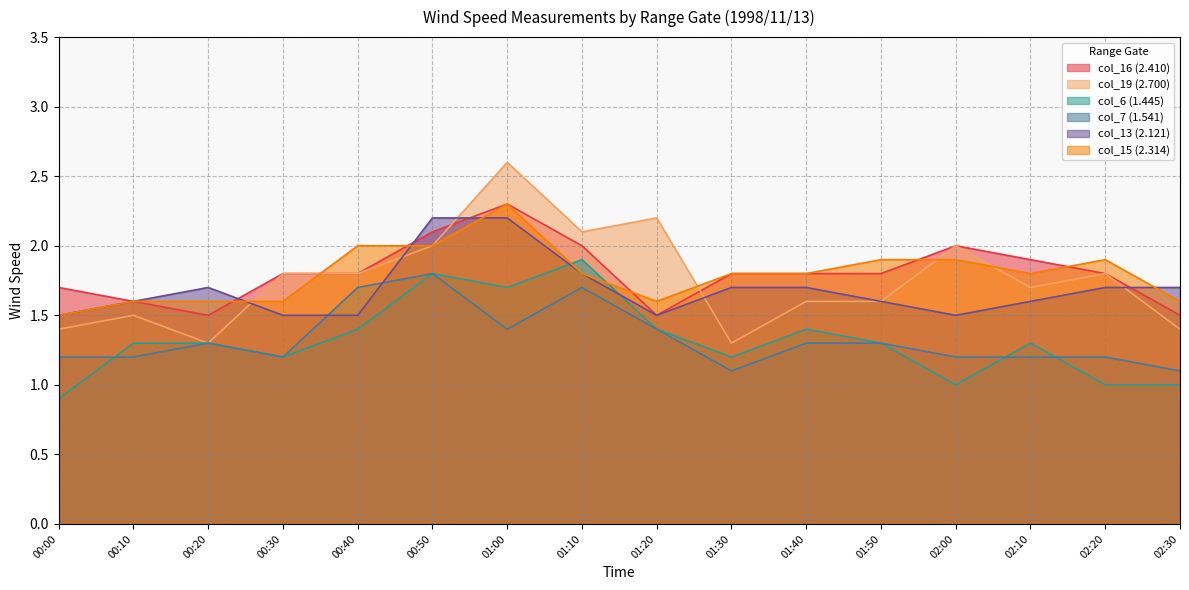

Between 01:20 and 02:20, which series saw the biggest shift?

col_19 (2.700)